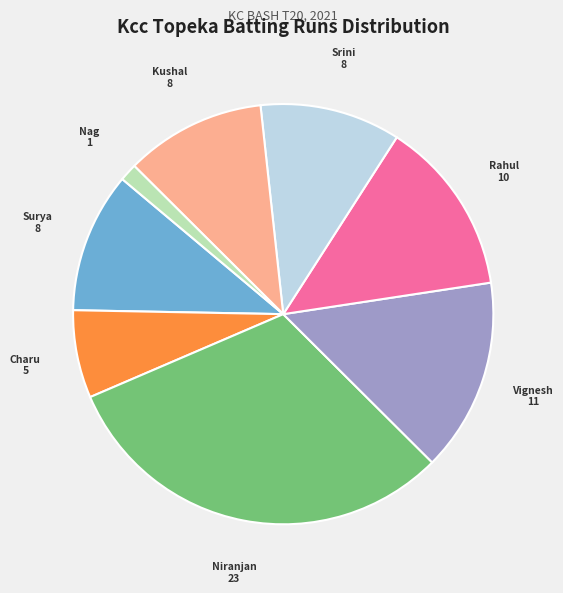

How many segments does this pie chart have?

8